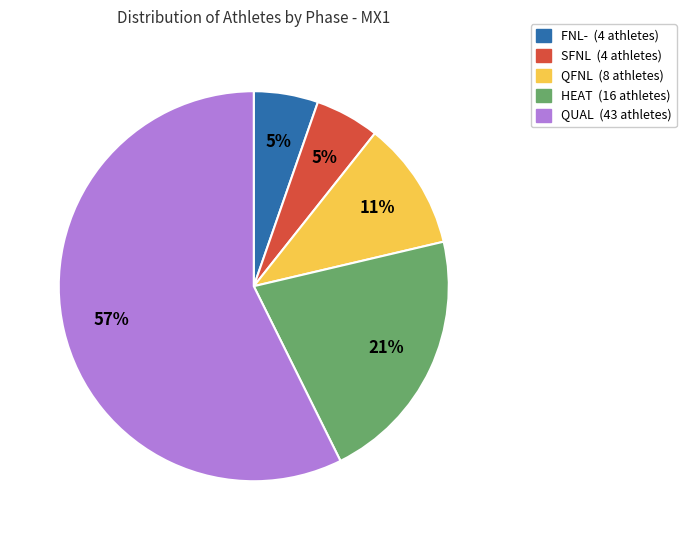

Count the number of slices in the pie.

5